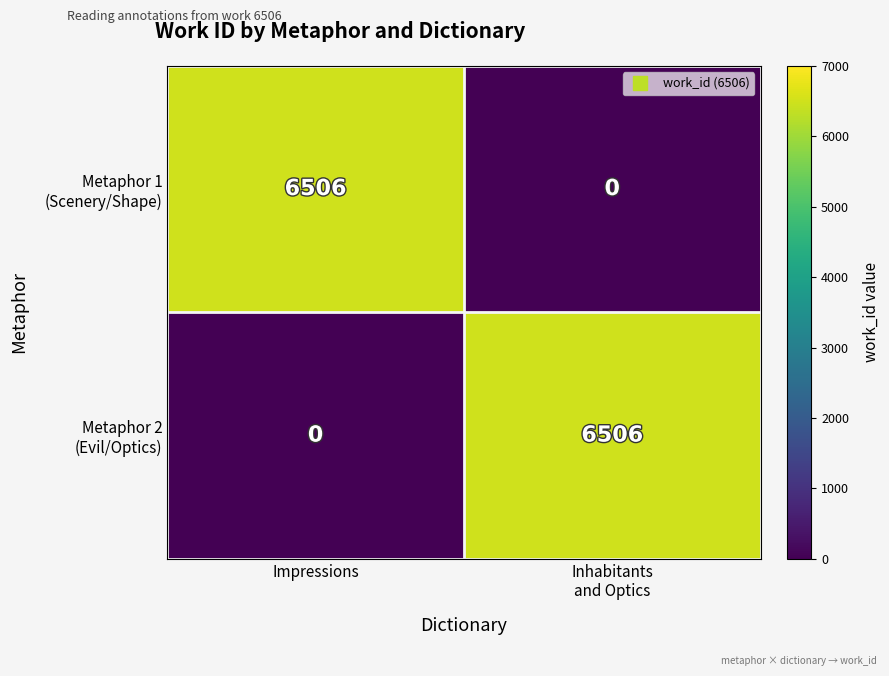

What is the maximum value shown in the chart?

6506